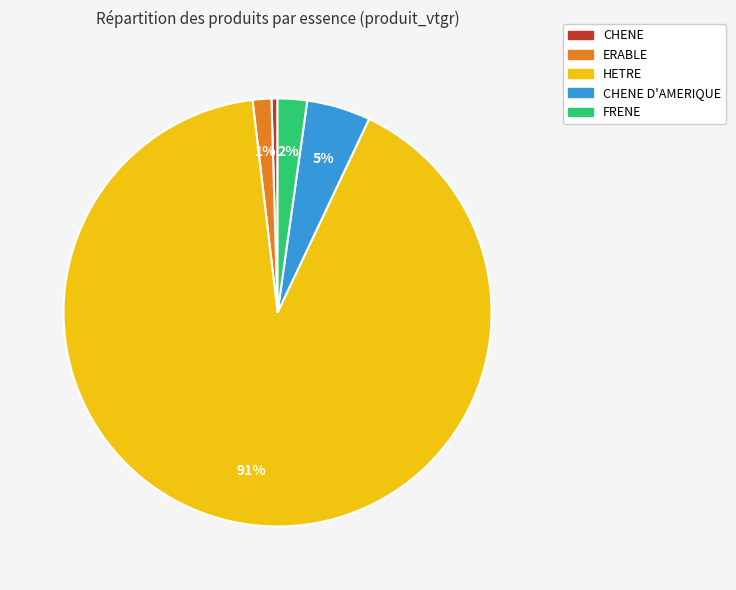

To the nearest percent, what percentage of the pie is ERABLE?

1%